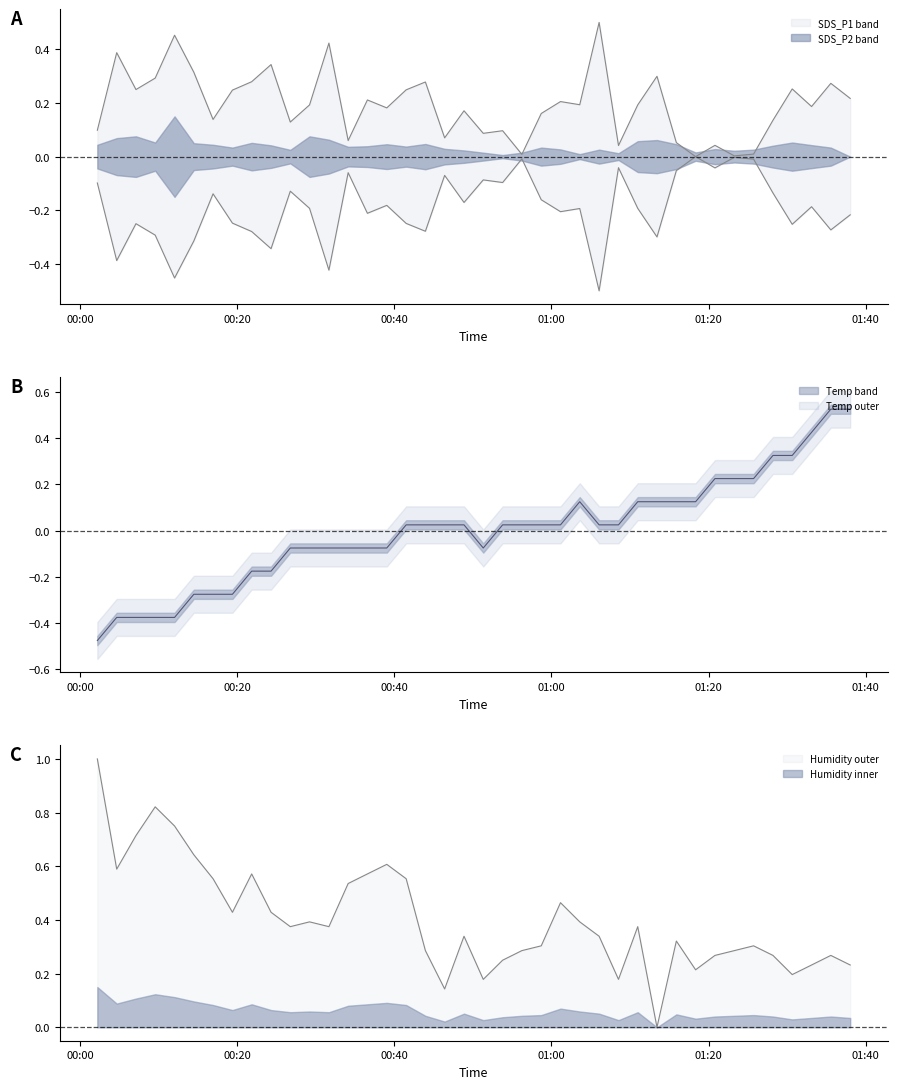

How many lines are shown in the chart?

3